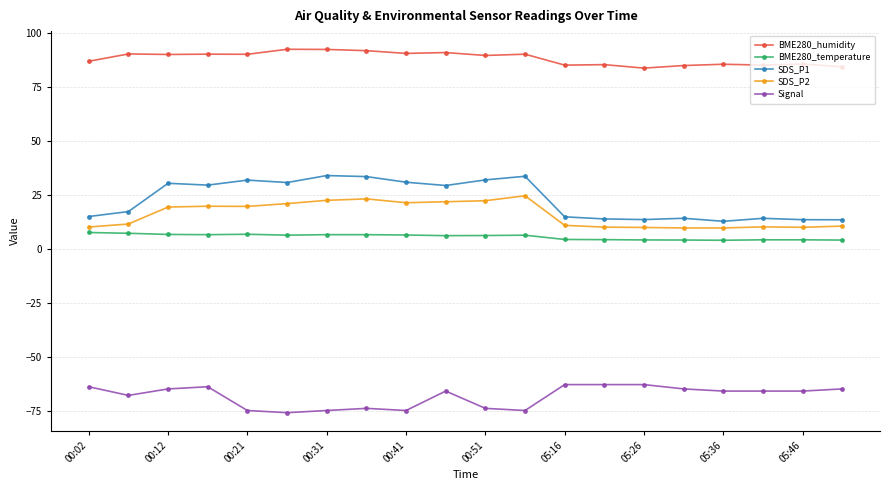

Which series has the widest spread of values?

SDS_P1